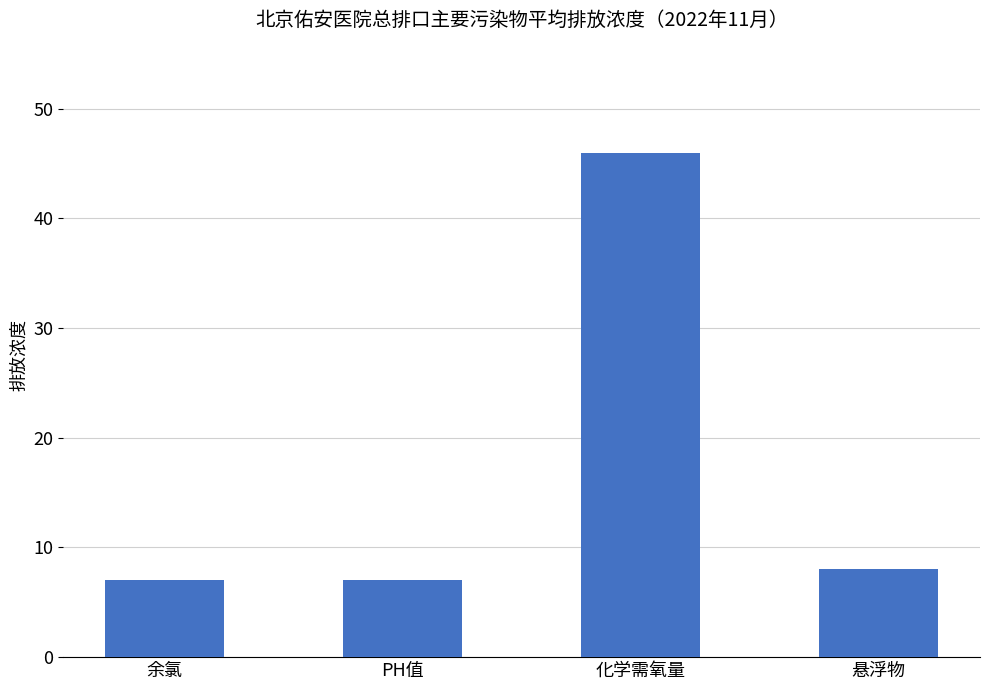

Is it true that the value at 余氯 is 7.0?

True